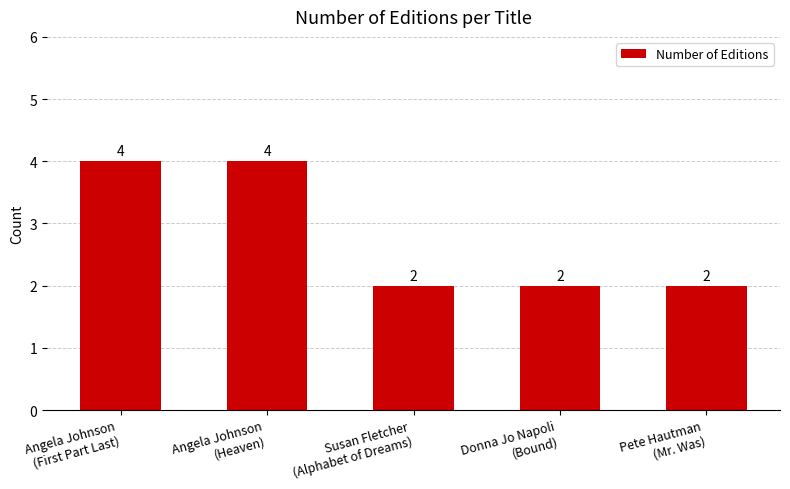

Count the values in the range 2 to 4.

5